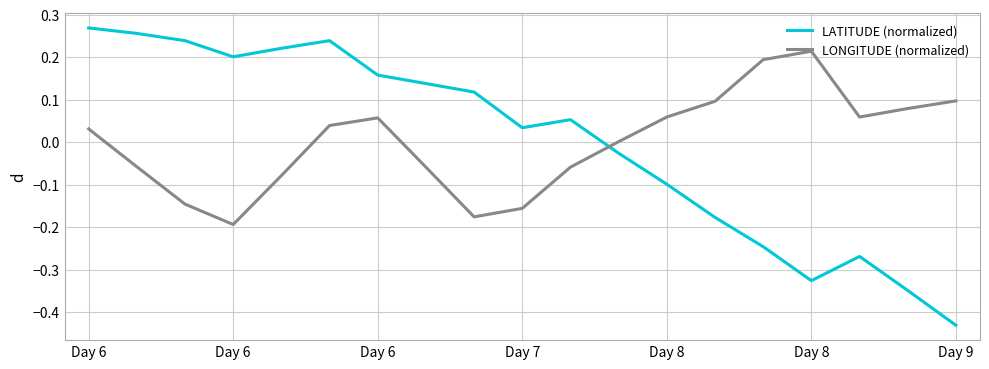

List the series in order of their peak value, lowest first.

LONGITUDE (normalized), LATITUDE (normalized)